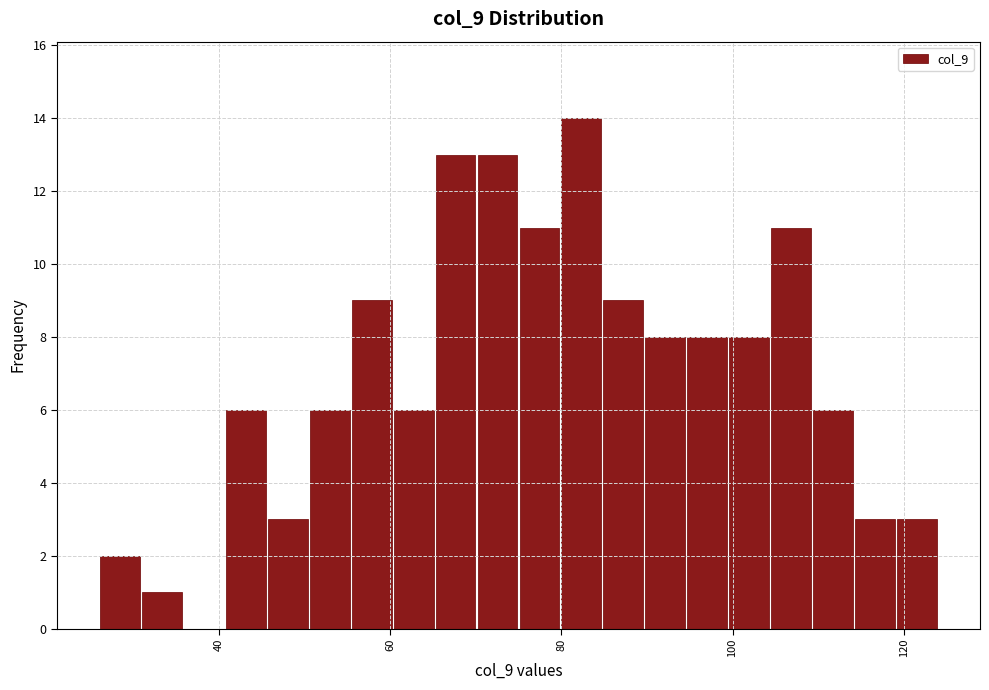

Read against the x-axis, roughly where is the centre of the tallest bar?

82